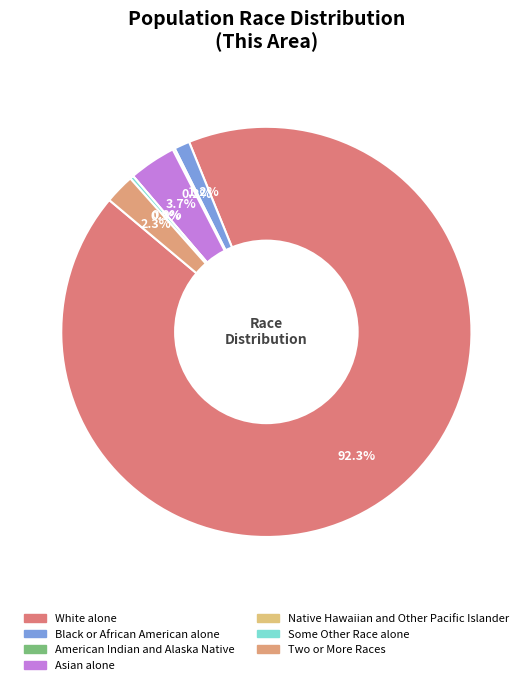

Is the sum of American Indian and Alaska Native and White alone greater than half?

Yes